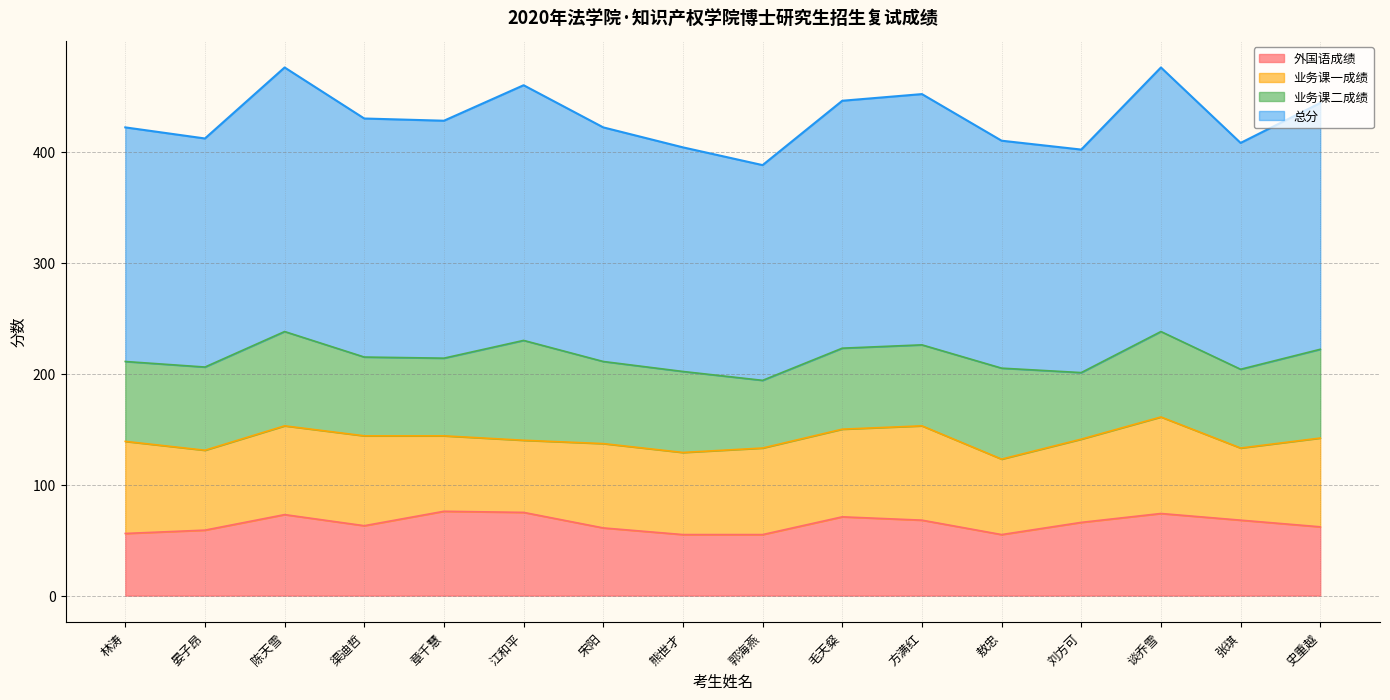

What is the total value across all series at 刘方可?

402